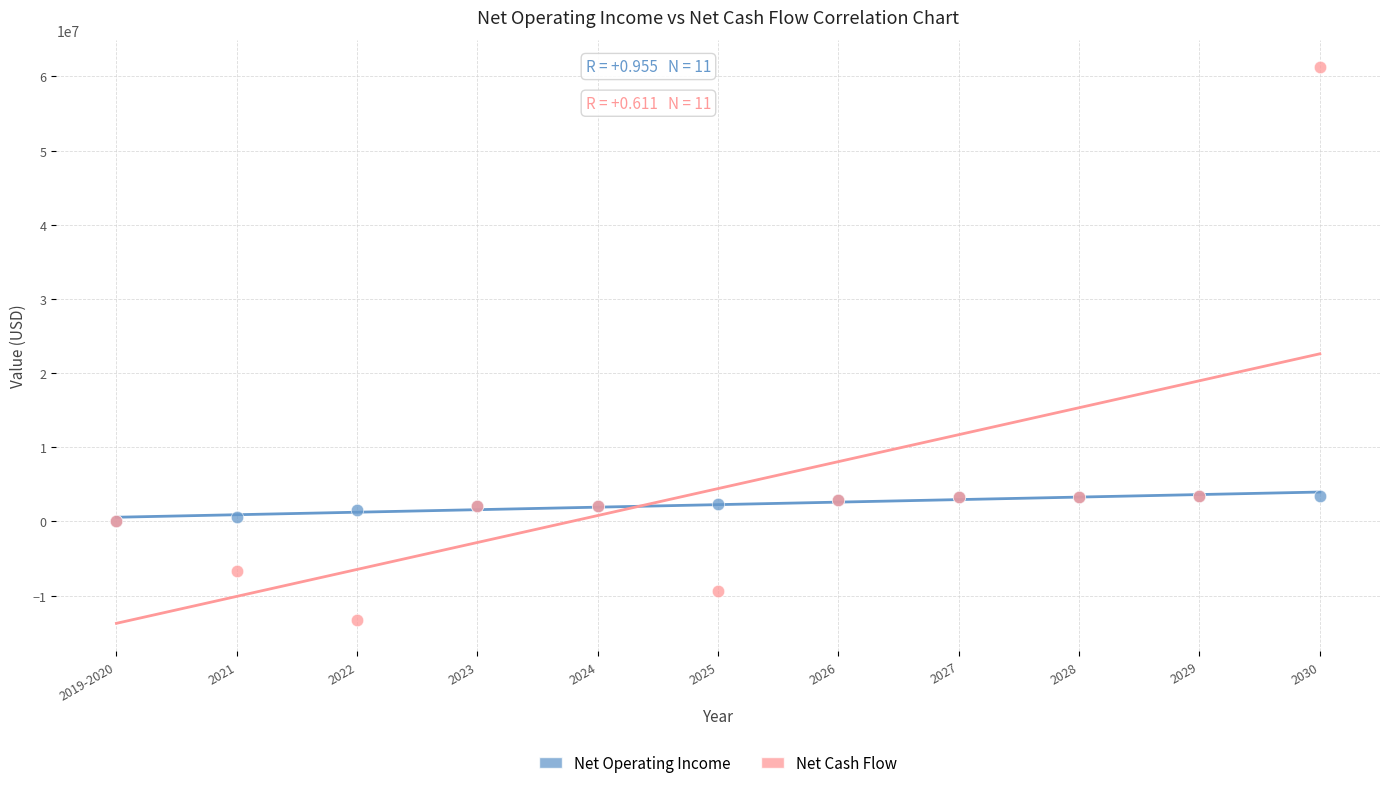

Which series reaches the maximum Y coordinate?

Net Cash Flow